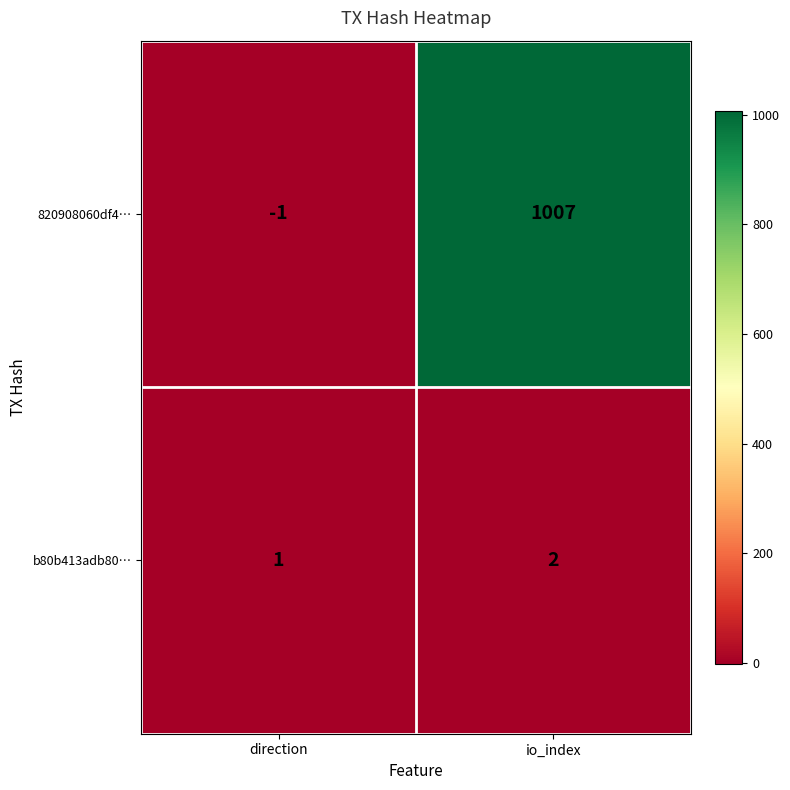

What is the difference between the maximum and minimum values in the 820908060df4… series?

1008